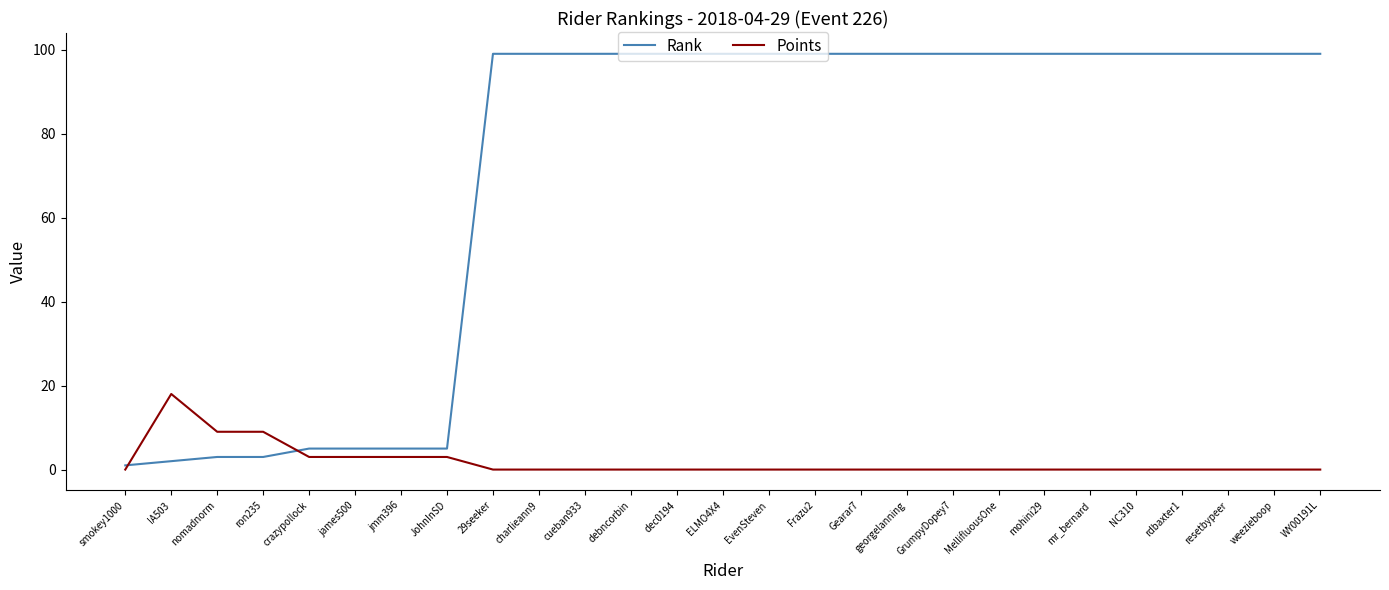

What is the minimum value for Rank?

1